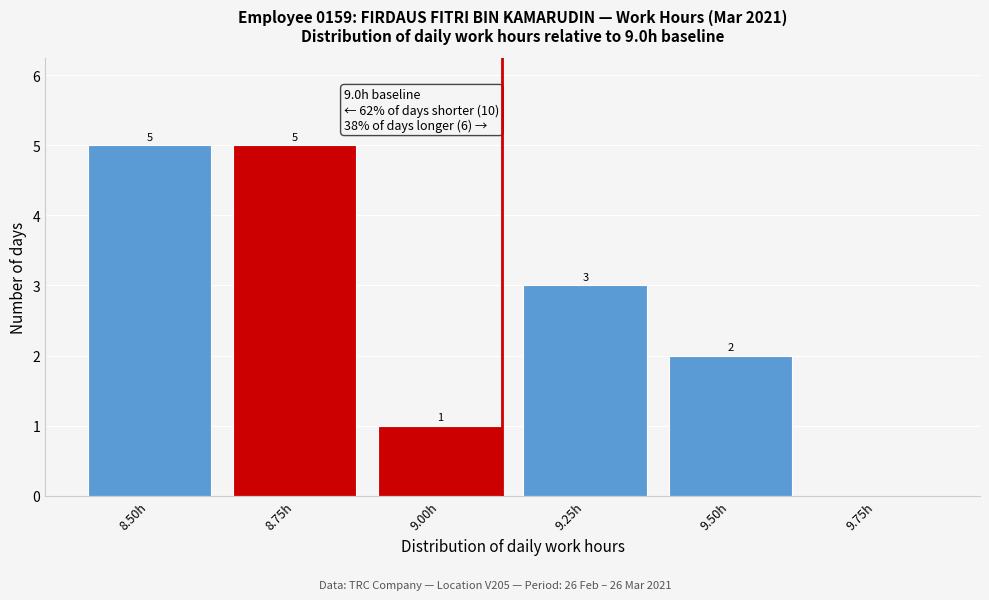

Reading left to right, list all the values displayed in this chart.

8.50h=5	8.75h=5	9.00h=1	9.25h=3	9.50h=2	9.75h=0